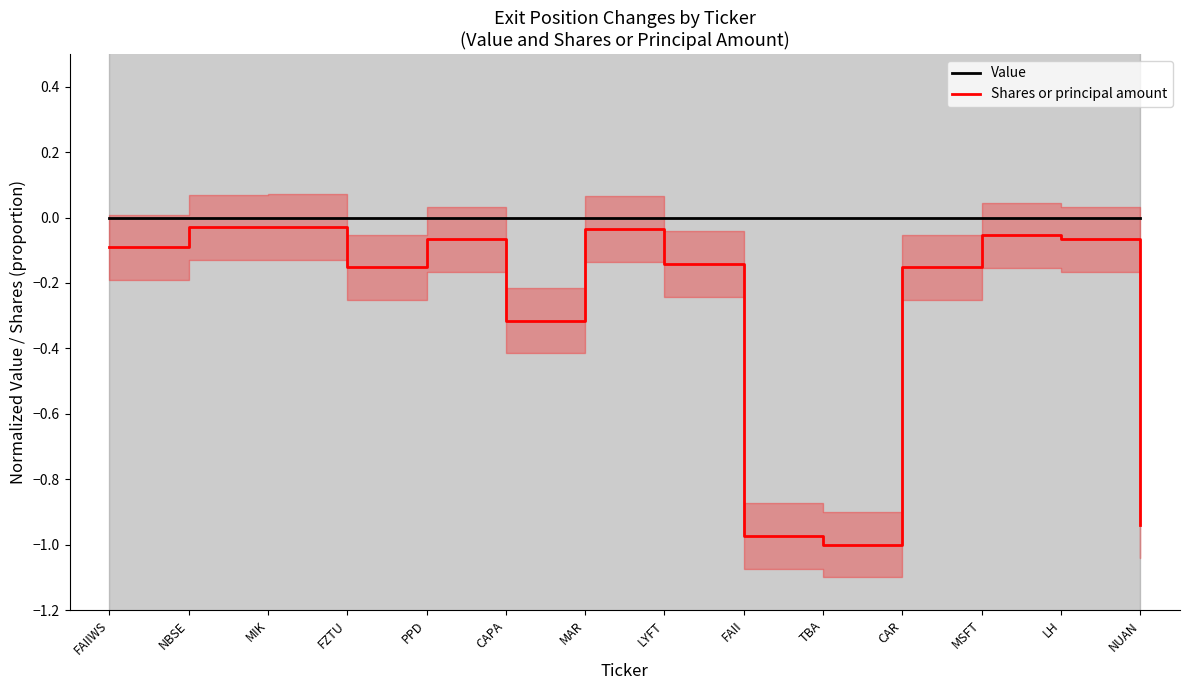

What is the difference between the Shares or principal amount values at NUAN and MSFT?

0.9